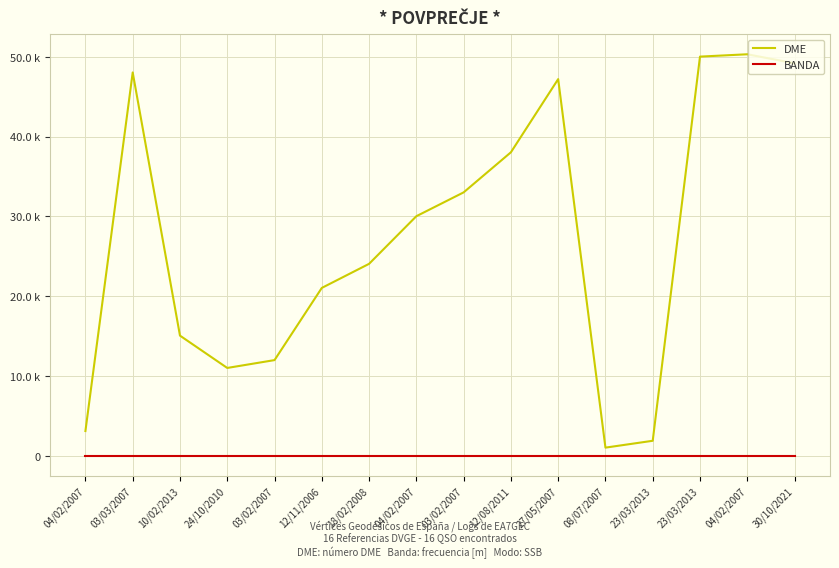

Rank the series by their maximum value, from highest to lowest.

DME, BANDA